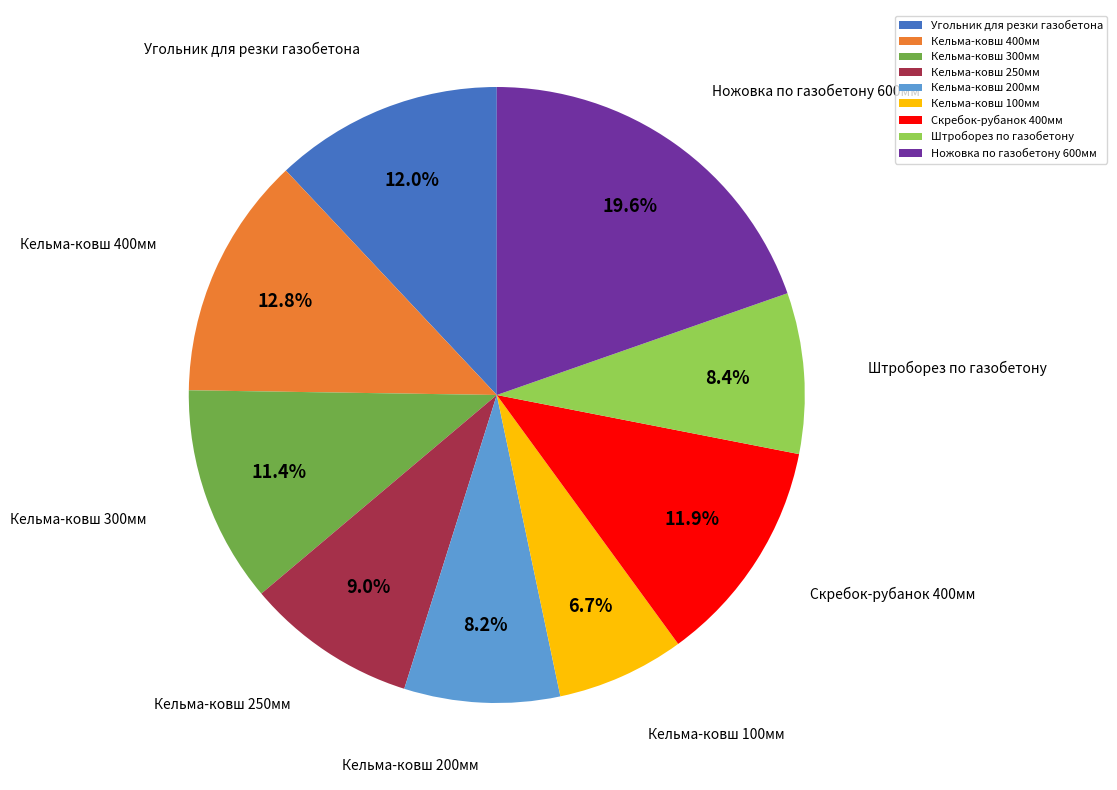

Does Кельма-ковш 400мм represent more than half of the total?

No